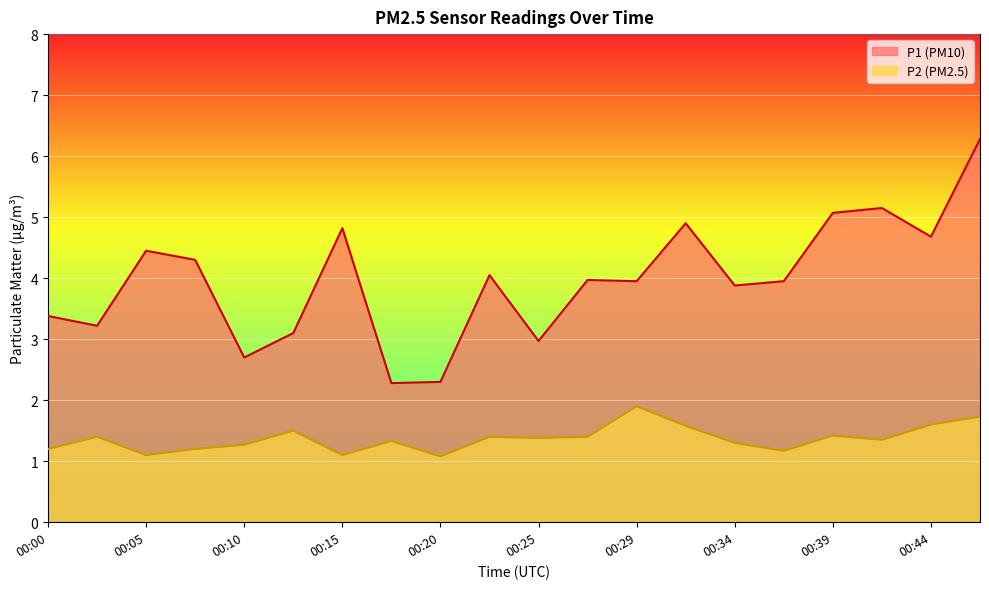

What is the value of the P2 point at the 5th from the left?

1.3